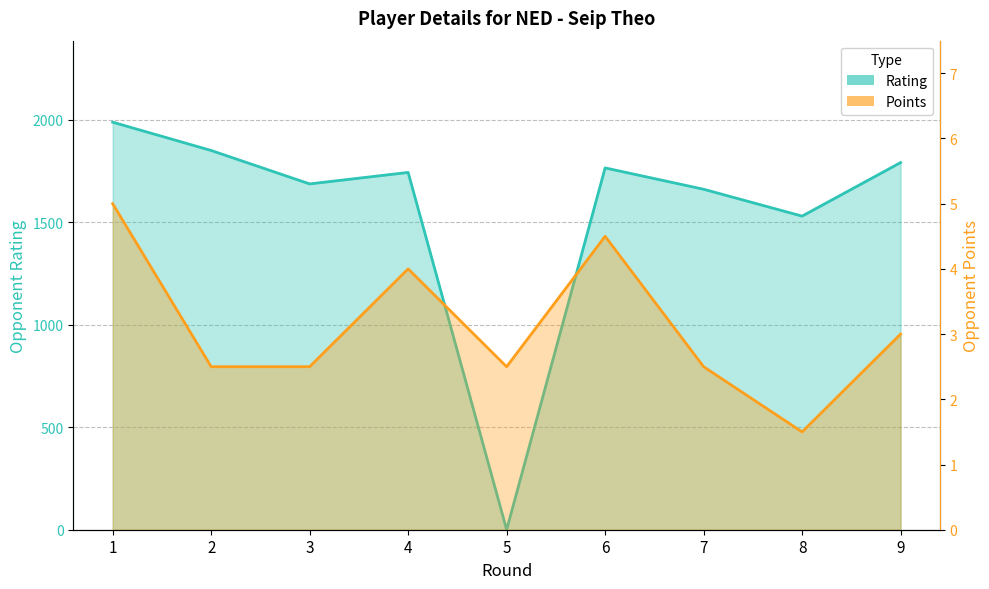

Read the Points value at 4.

4.0